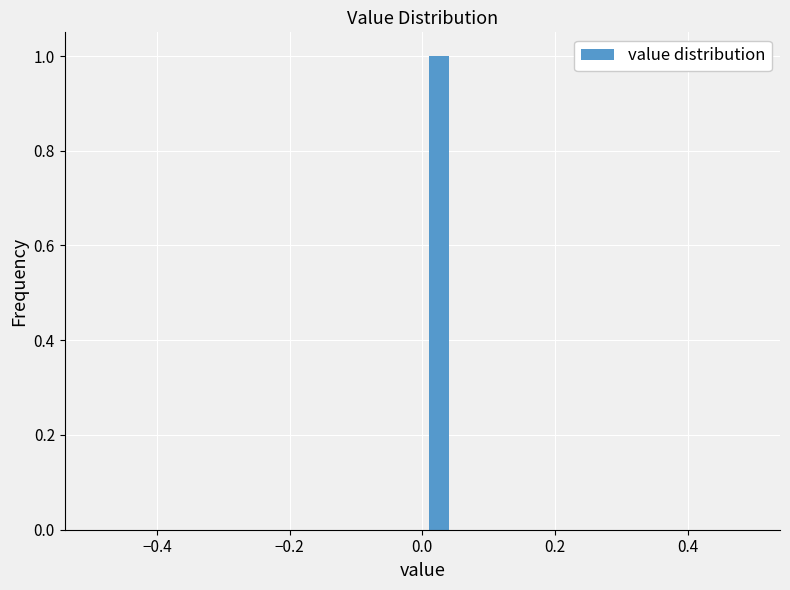

Around what value on the x-axis is the tallest bar? Give the approximate position of its centre, as read against the axis.

0.02